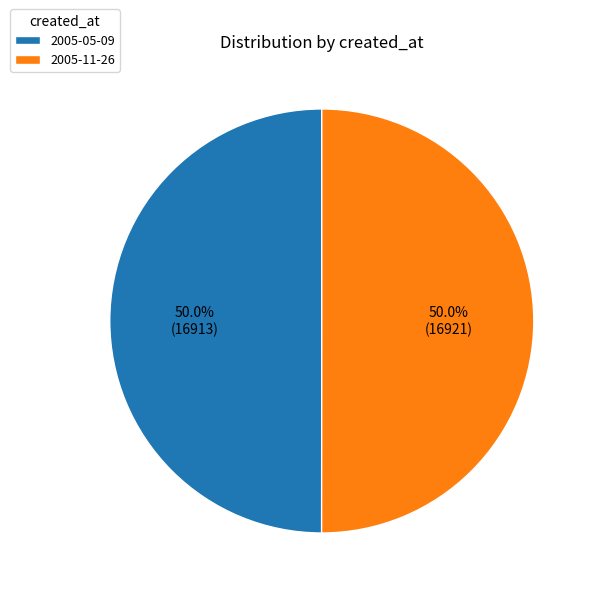

To the nearest percent, what is the average slice percentage?

50%